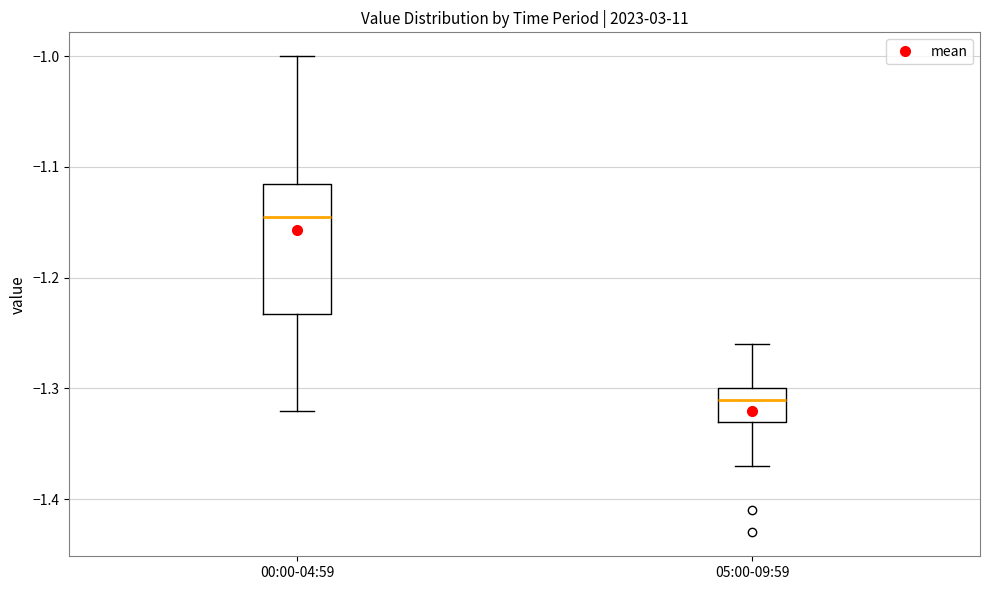

Reading left to right, transcribe this box plot: for each box, give where its median line is, the range the box spans, and where its two whiskers end, as read against the y-axis. The values are not printed on the chart, so give them approximately, as read against the axis.

00:00-04:59: median -1.14, box -1.23 to -1.11, whiskers -1.32 to -1.00
05:00-09:59: median -1.31, box -1.33 to -1.30, whiskers -1.37 to -1.26